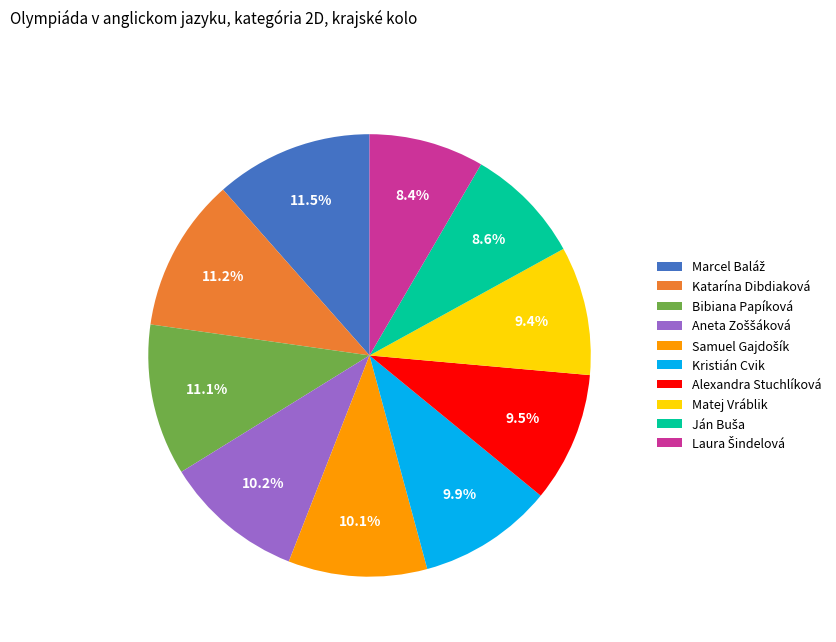

What is the ratio of the value at Kristián Cvik to the value at Alexandra Stuchlíková?

1.0